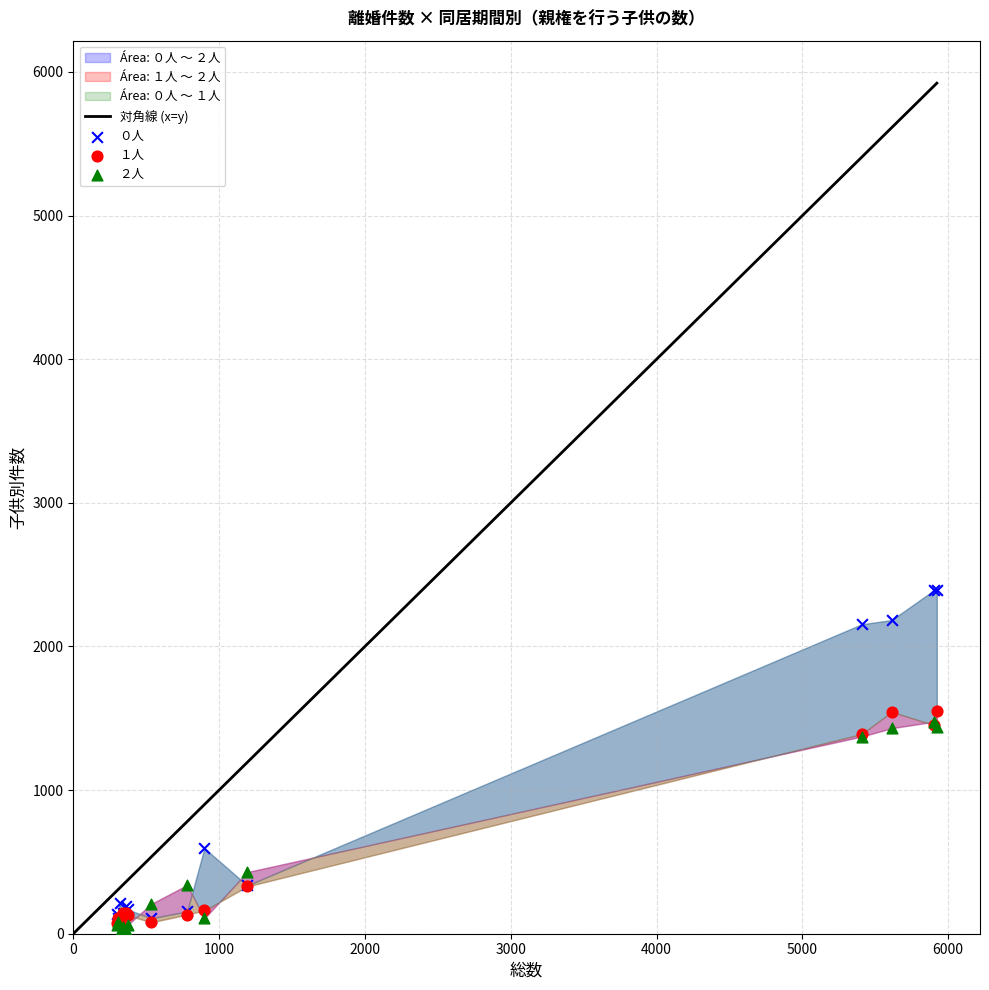

Which series contains the highest Y value?

０人